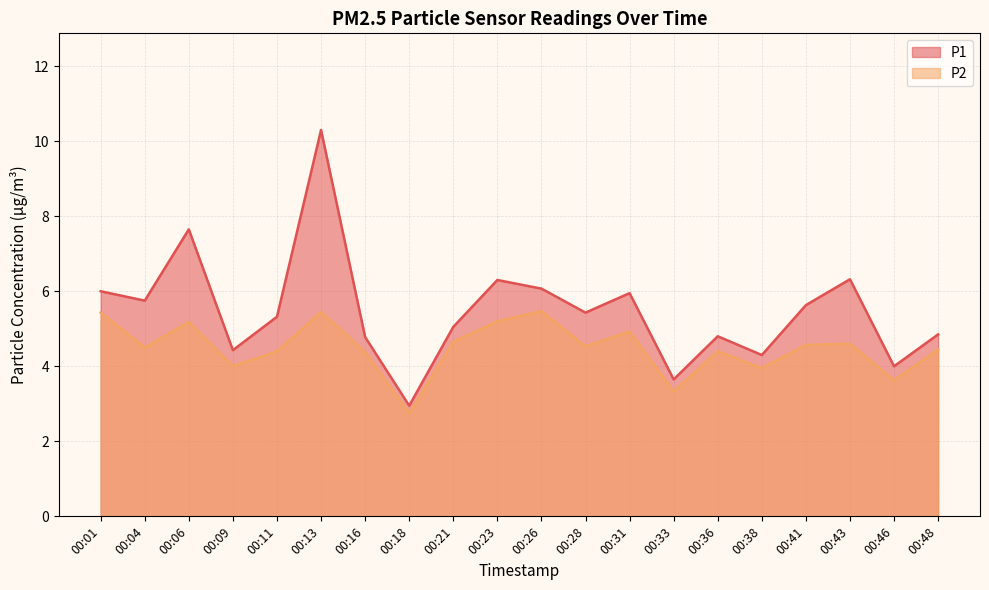

How many lines are shown in the chart?

2